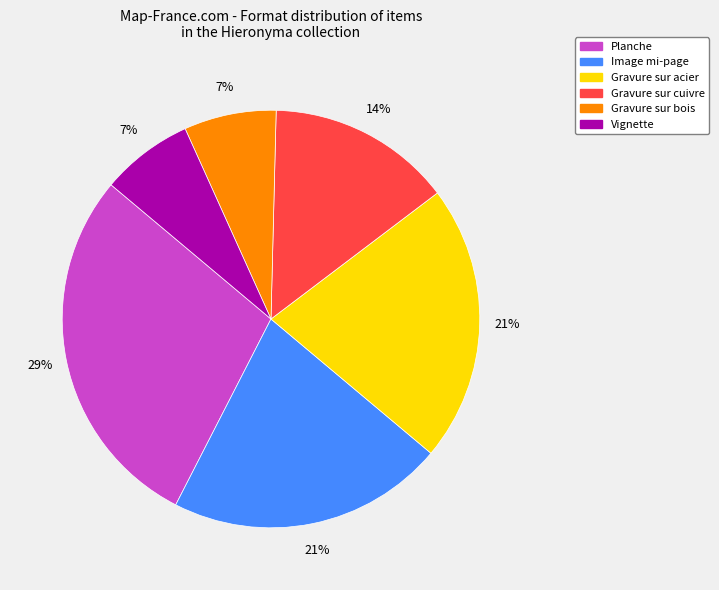

To the nearest percent, what is the average slice percentage?

17%